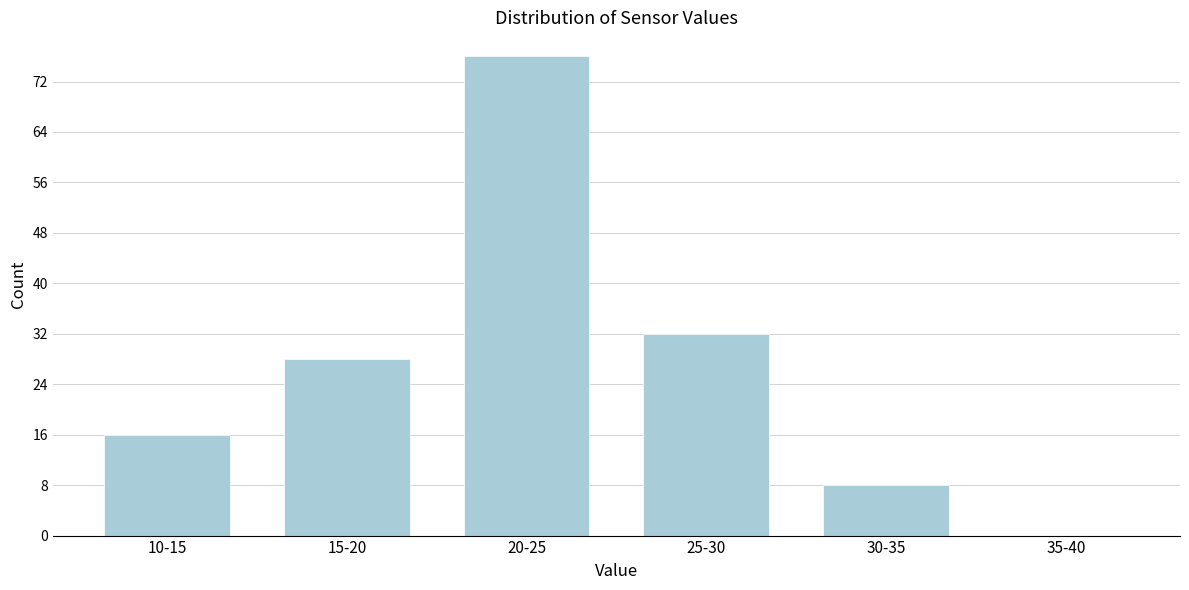

Reading left to right, extract all data points from this chart.

10-15=16	15-20=28	20-25=76	25-30=32	30-35=8	35-40=0